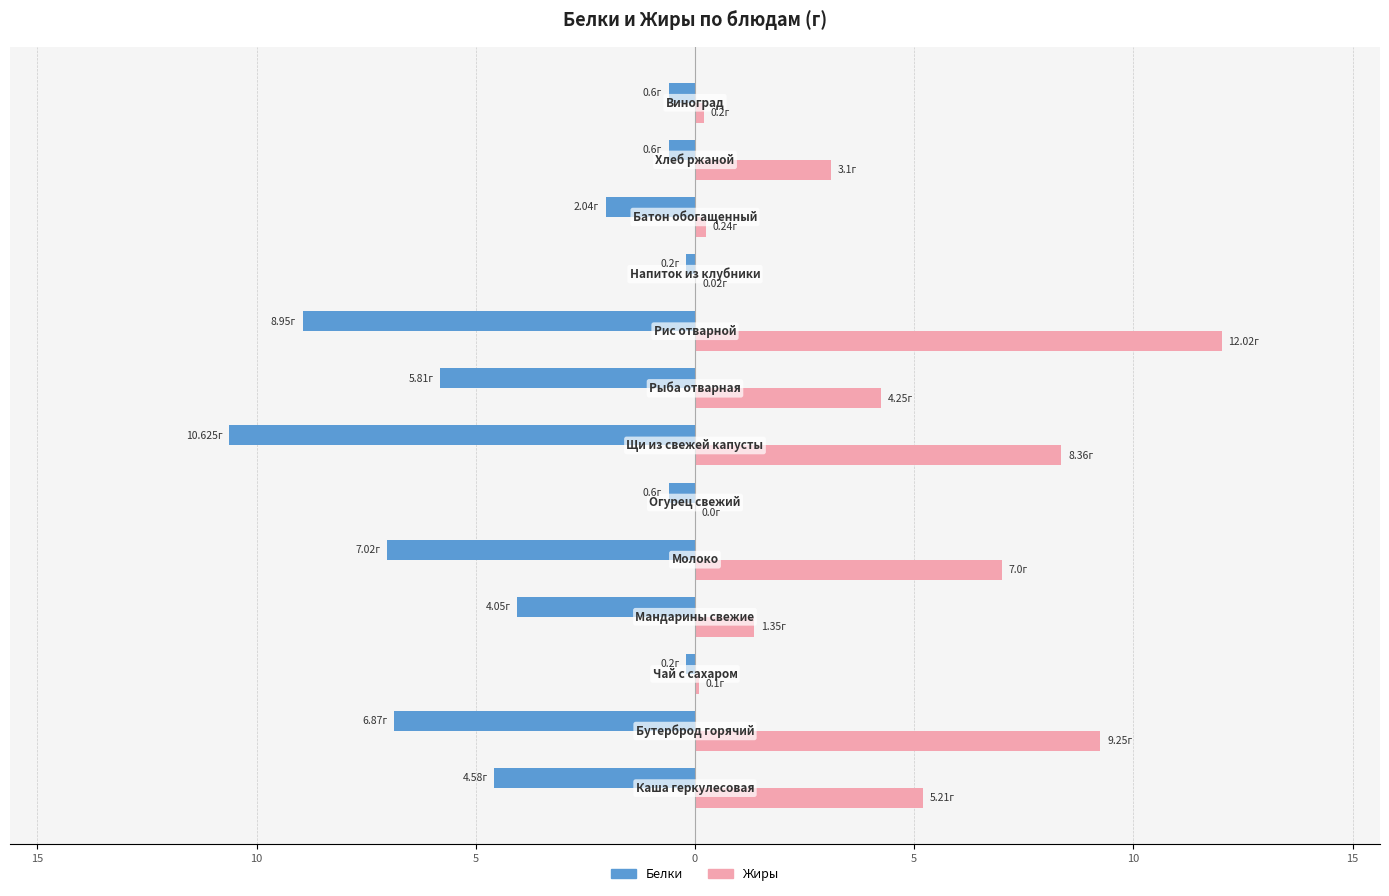

What are all the series names shown in the legend?

Белки, Жиры